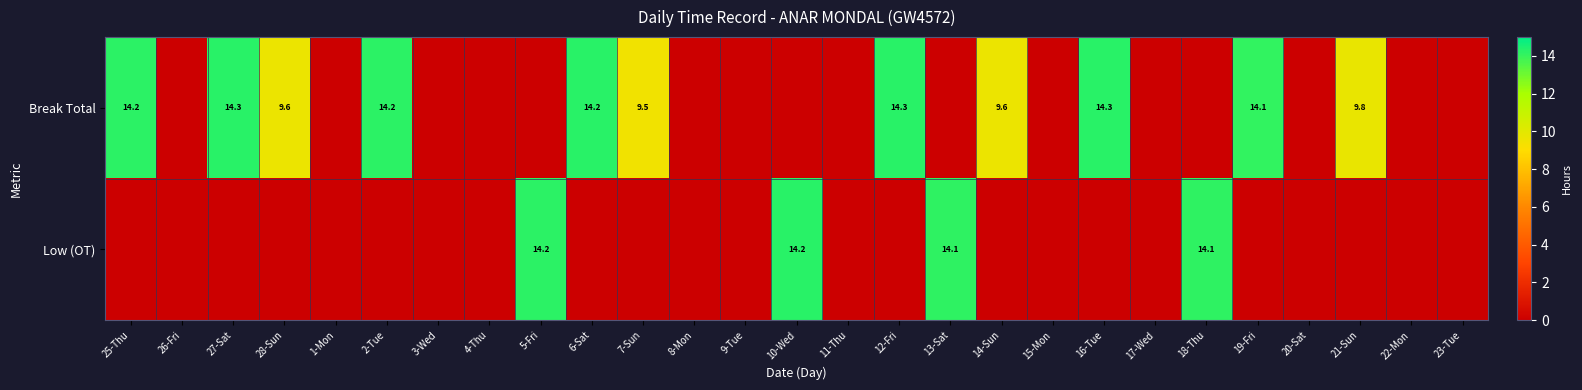

True or false: Break Total has a value of 14.3 at 16-Tue.

True